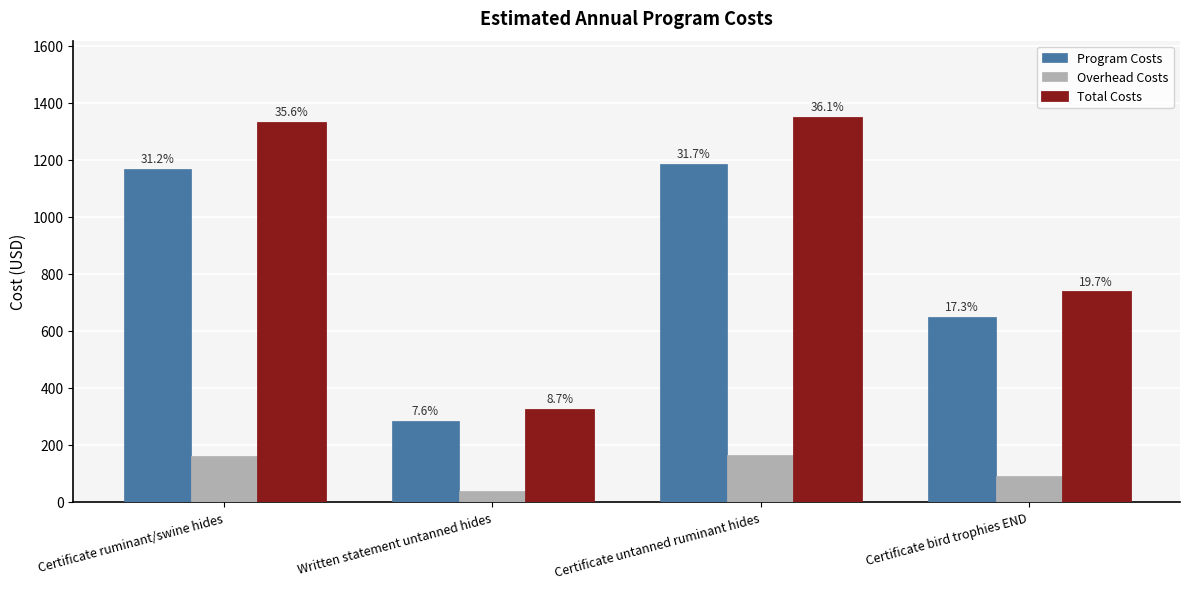

Are the bars grouped side by side (vs. stacked)?

Yes